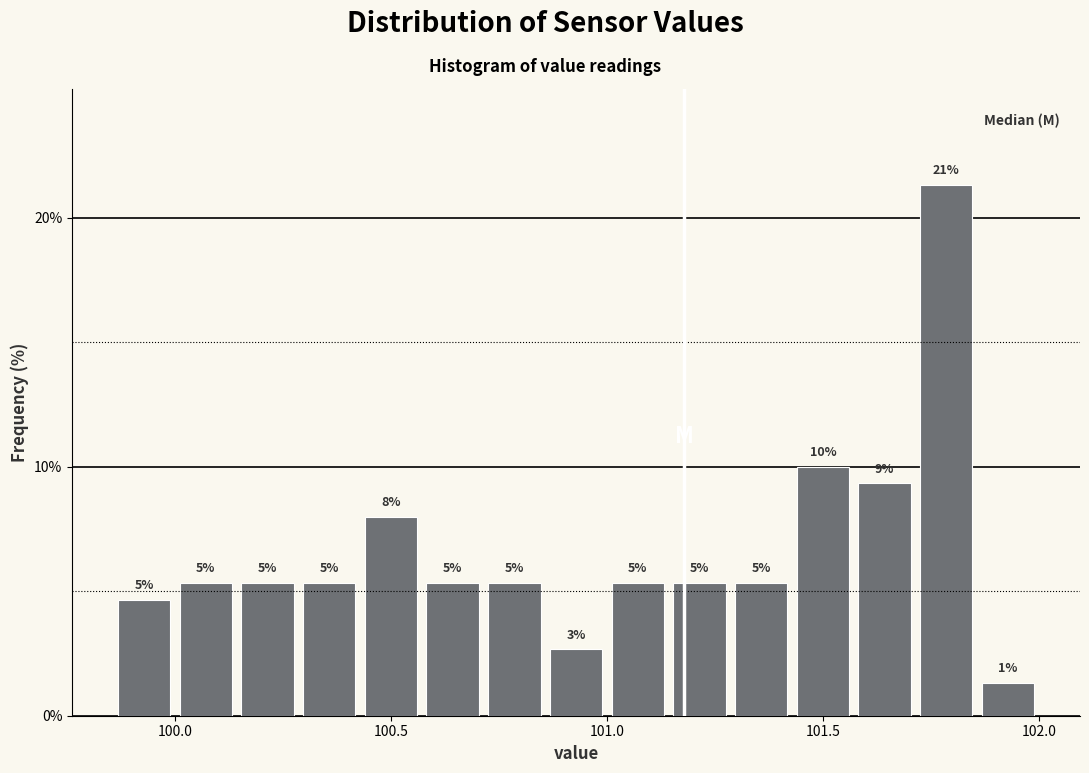

Read against the x-axis, roughly where is the centre of the tallest bar?

101.80